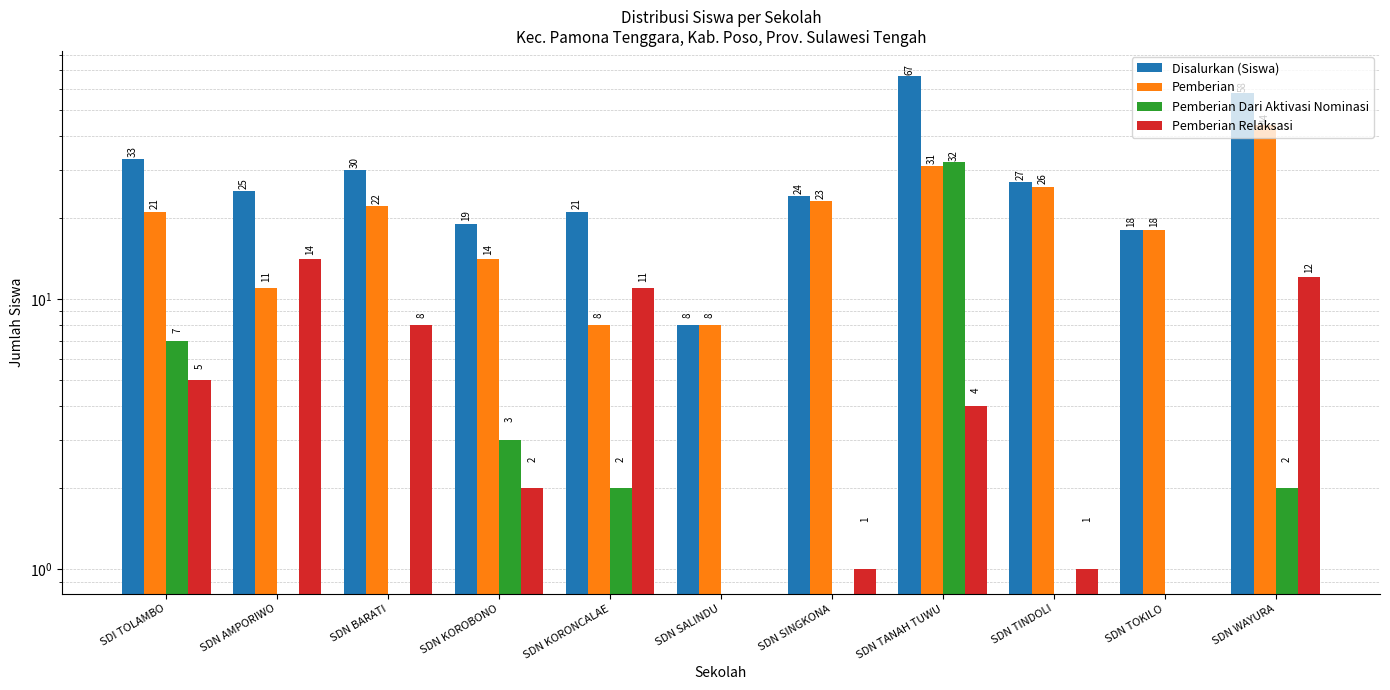

Does the chart contain stacked bars?

No